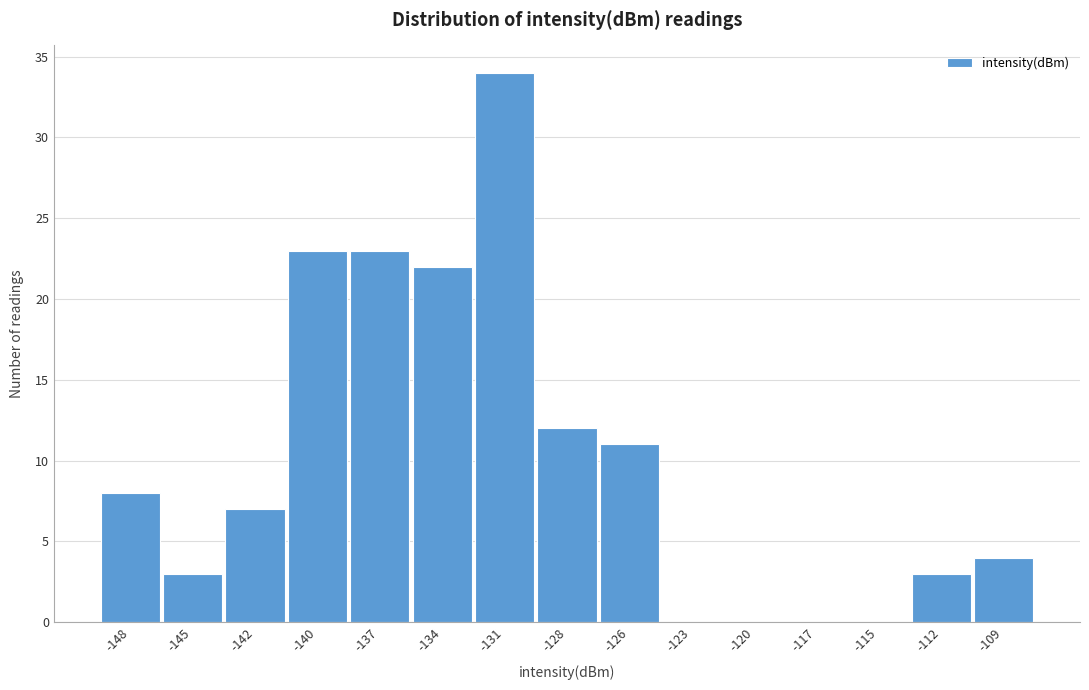

Reading left to right, list all the values displayed in this chart.

-148=8	-145=3	-142=7	-140=23	-137=23	-134=22	-131=34	-128=12	-126=11	-123=0	-120=0	-117=0	-115=0	-112=3	-109=4